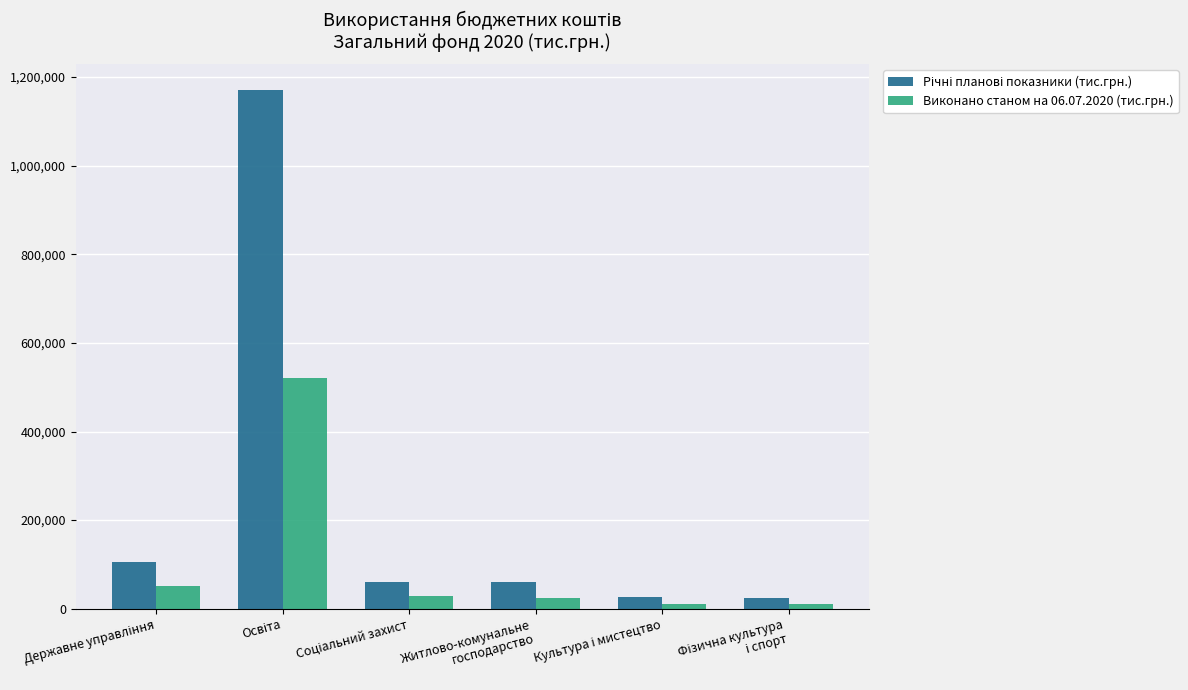

What is the sum of all Виконано станом на 06.07.2020 (тис.грн.) values?

645971.9